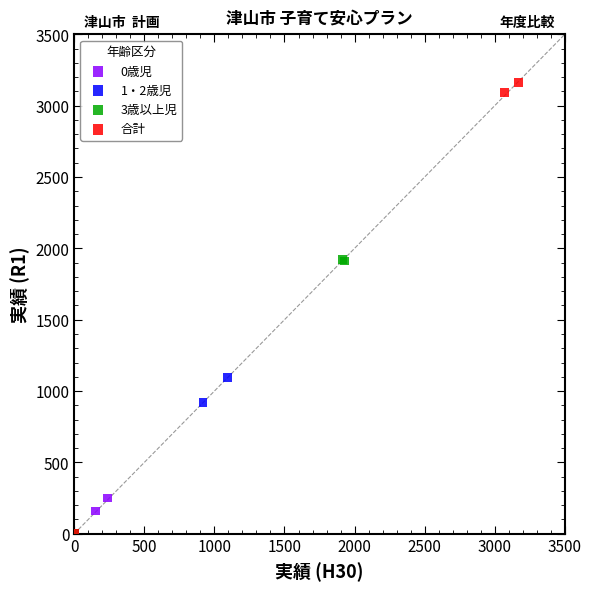

What are all the series names shown in the legend?

0歳児, 1・2歳児, 3歳以上児, 合計